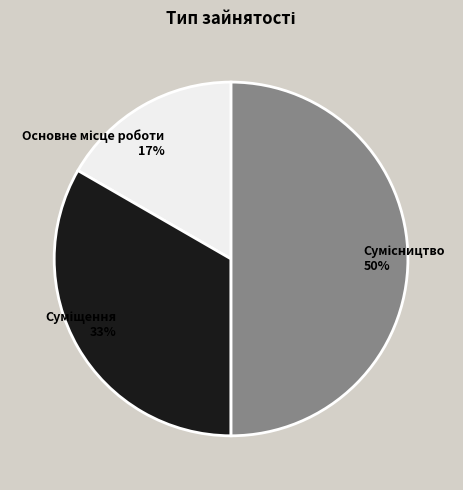

Count the number of slices in the pie.

3